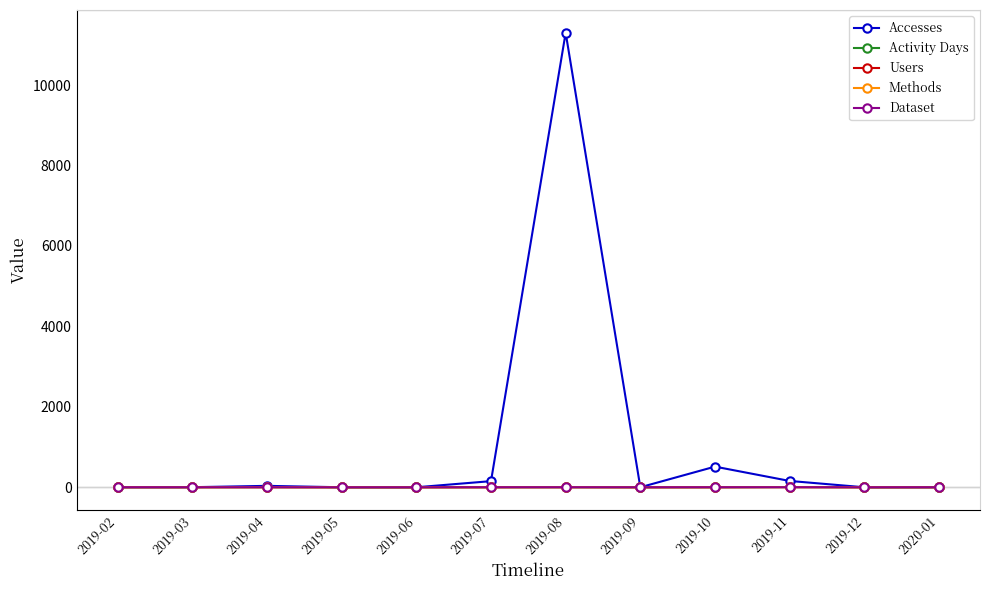

Count the Activity Days values in the range 0 to 2.

10